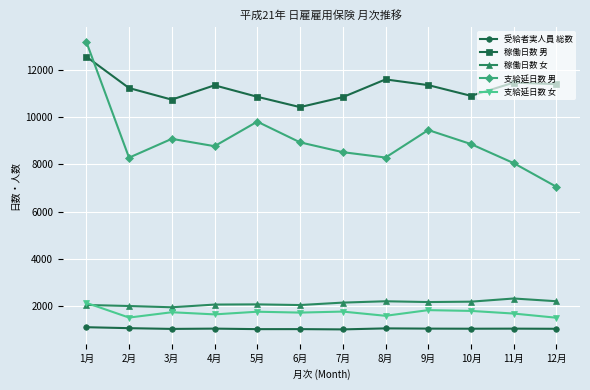

How many series are shown in this chart?

5